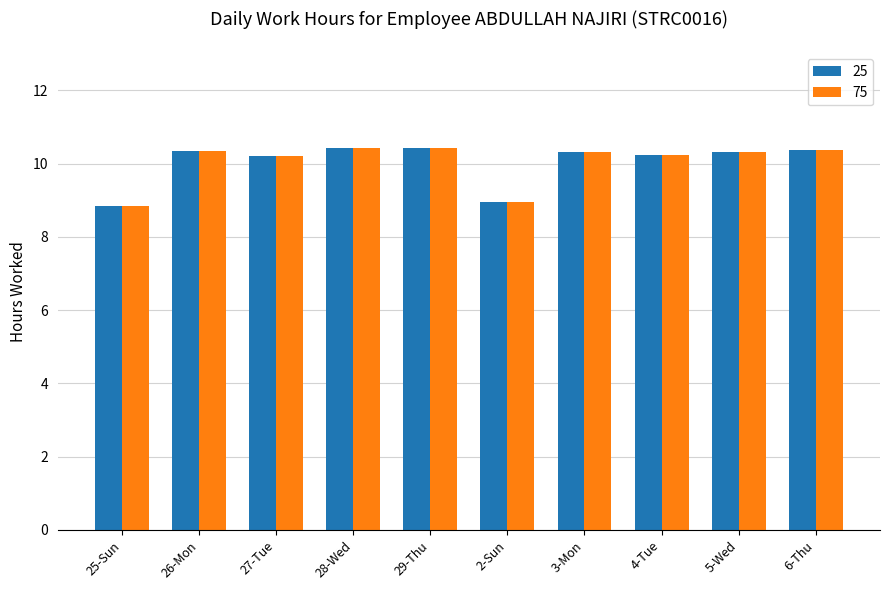

What is the highest value of the 25 series?

10.4